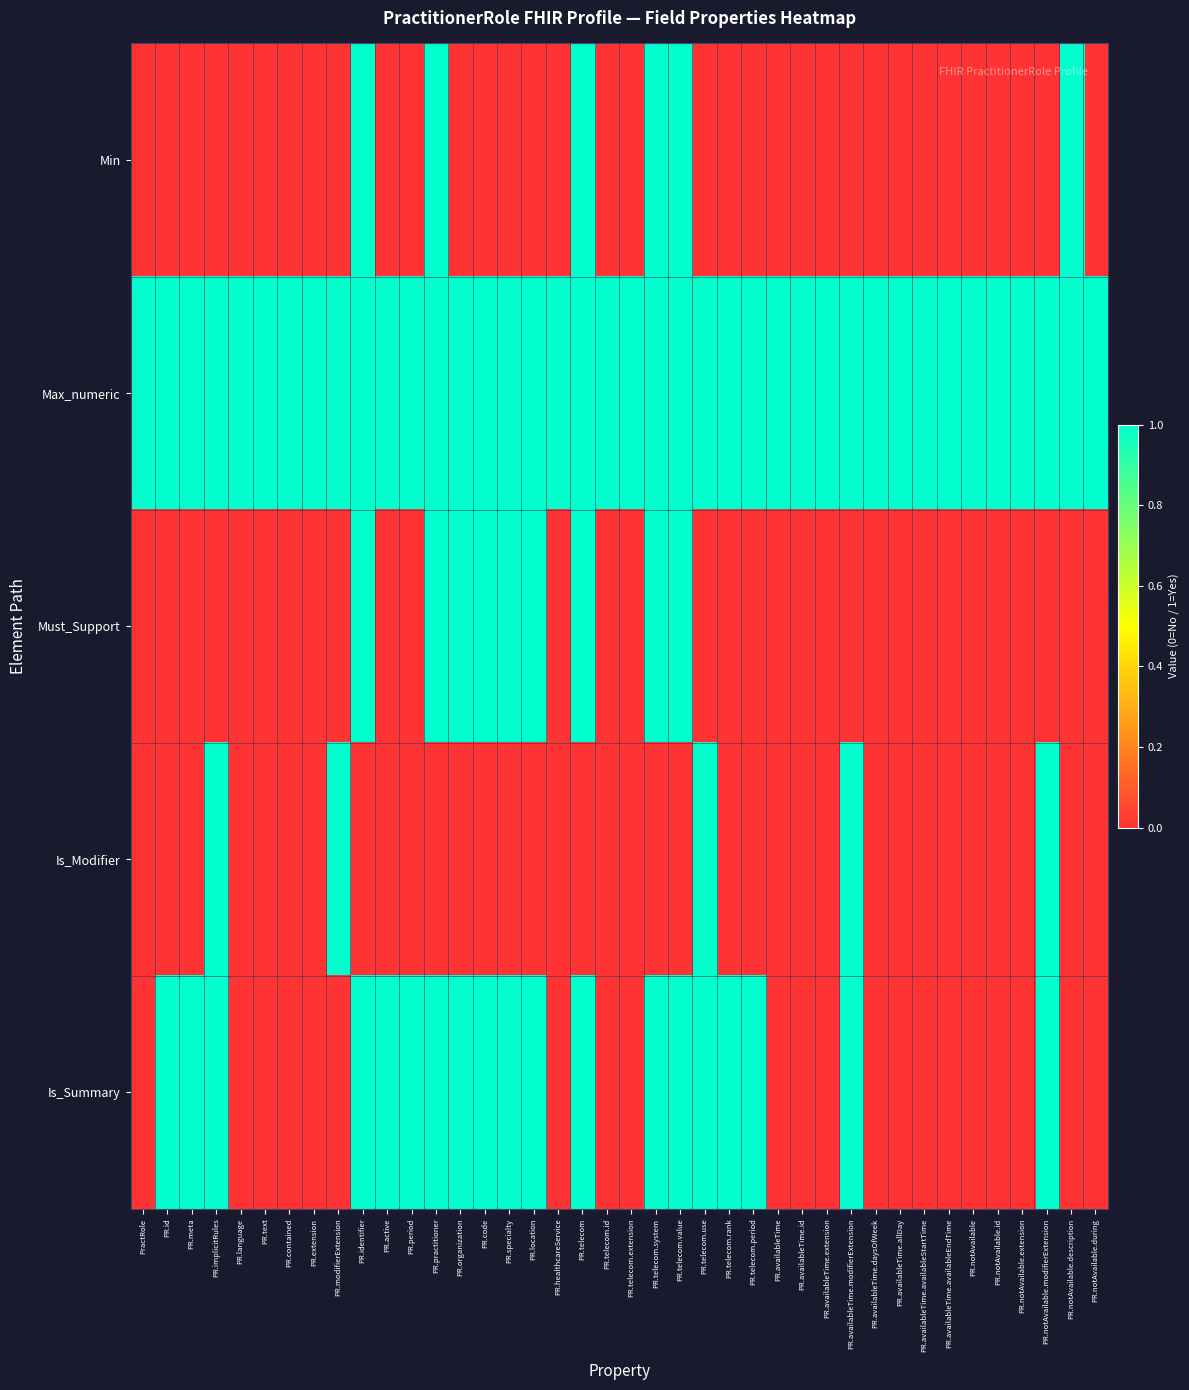

What is the total value across all series at PR.organization?

3